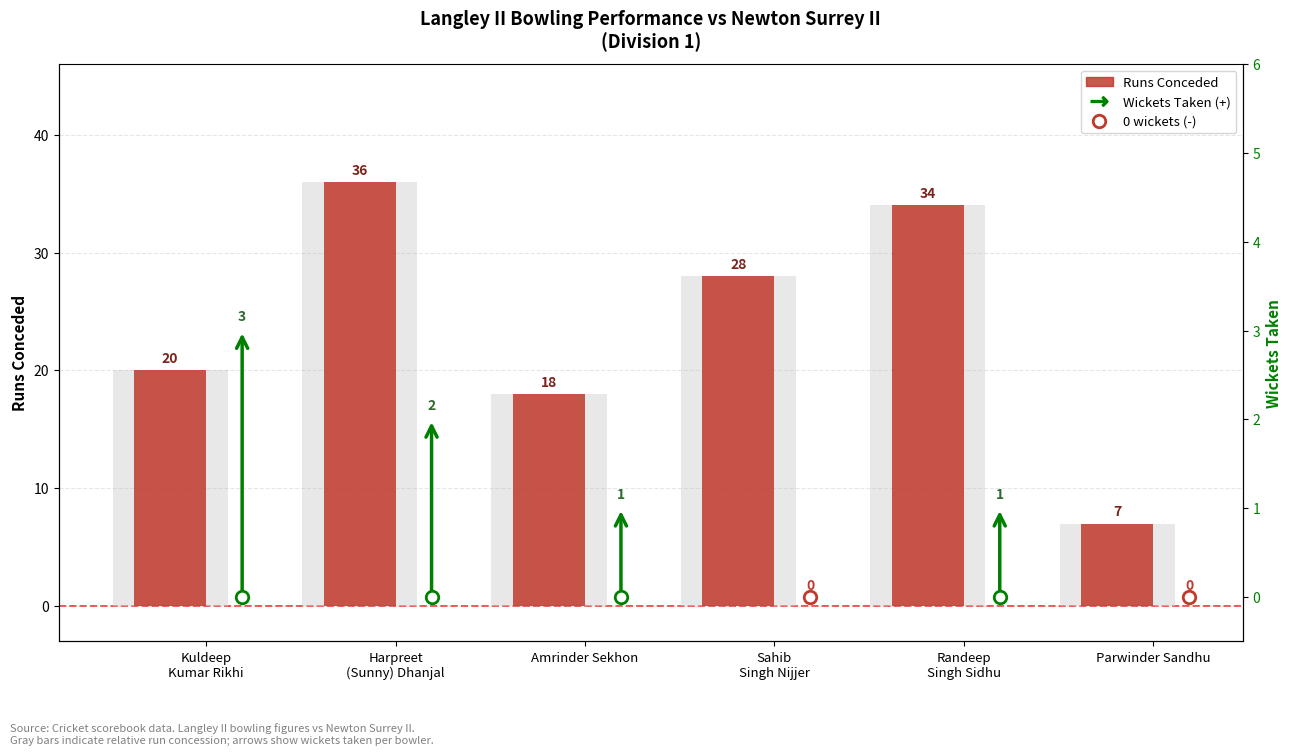

What is the value of the 1st bar from the left?

20